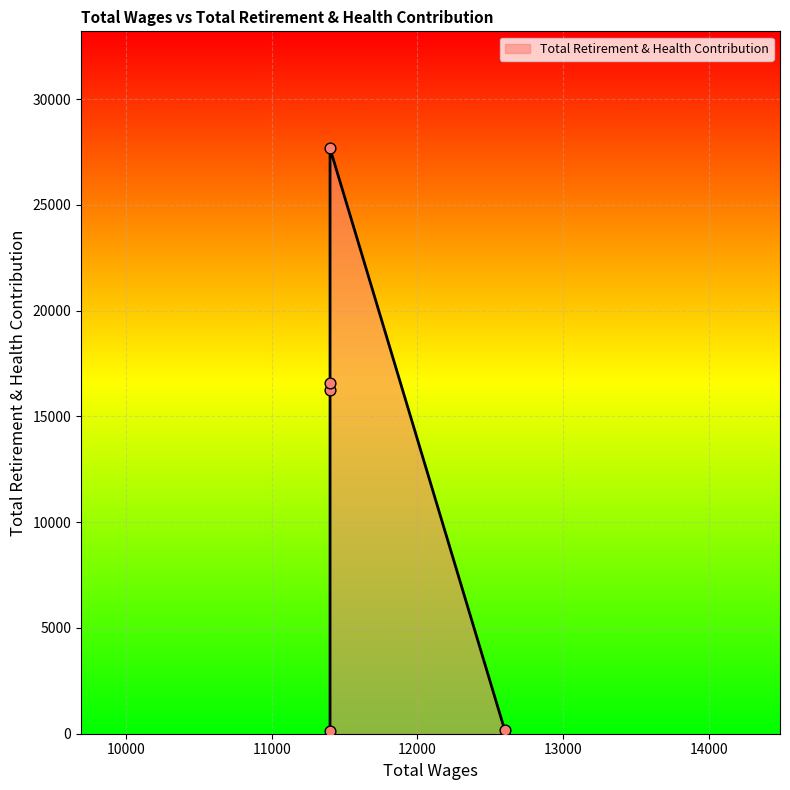

What is the change in value from 11400.0 to 11400.0?

+16103